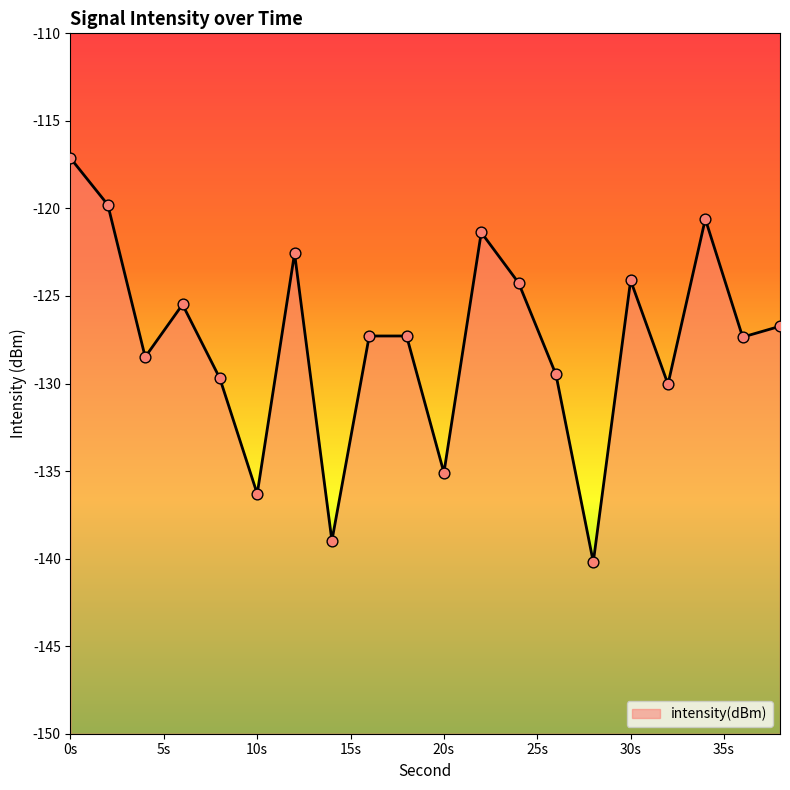

Which has a higher value, 18 or 4?

18